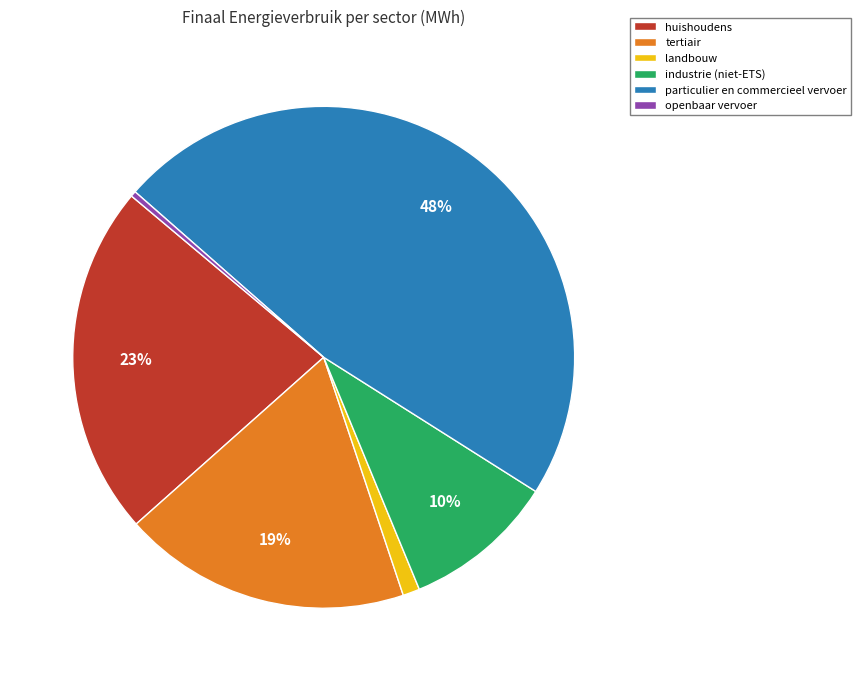

Count the number of slices in the pie.

6